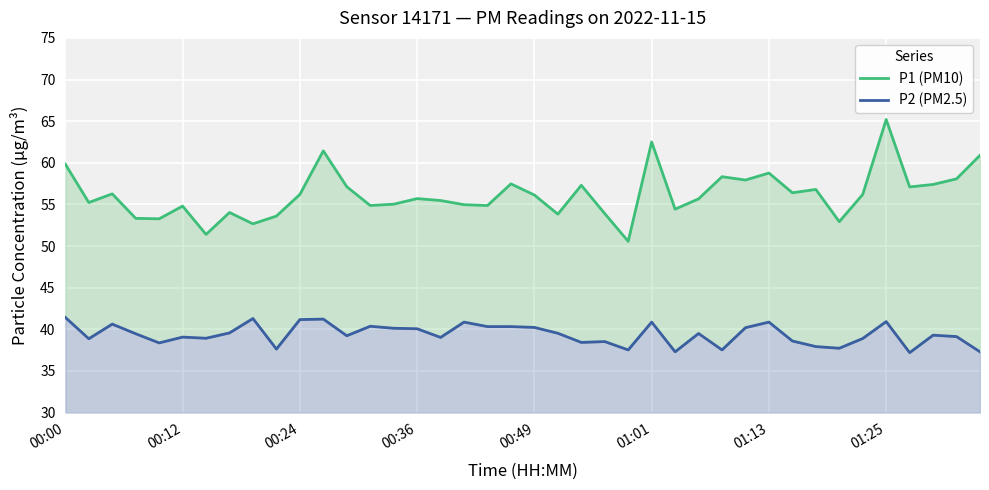

True or false: P2 (PM2.5) and P1 (PM10) cross at least once.

False